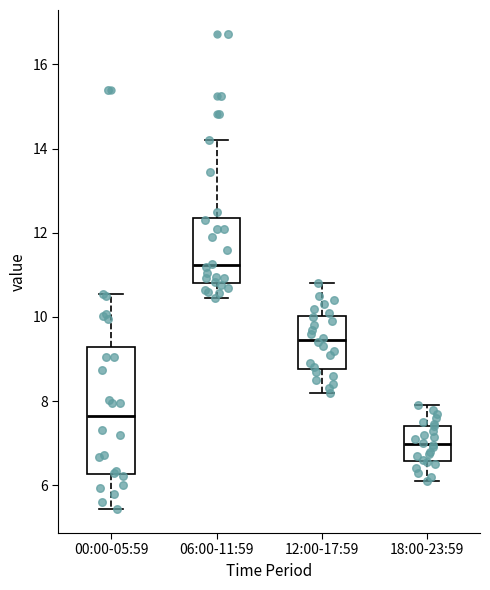

Reading left to right, transcribe this box plot: for each box, give where its median line is, the range the box spans, and where its two whiskers end, as read against the y-axis. The values are not printed on the chart, so give them approximately, as read against the axis.

00:00-05:59: median 7.6, box 6.2 to 9.2, whiskers 5.4 to 10.6
06:00-11:59: median 11.2, box 10.8 to 12.4, whiskers 10.4 to 14.2
12:00-17:59: median 9.4, box 8.8 to 10.0, whiskers 8.2 to 10.8
18:00-23:59: median 7.0, box 6.6 to 7.4, whiskers 6.2 to 8.0